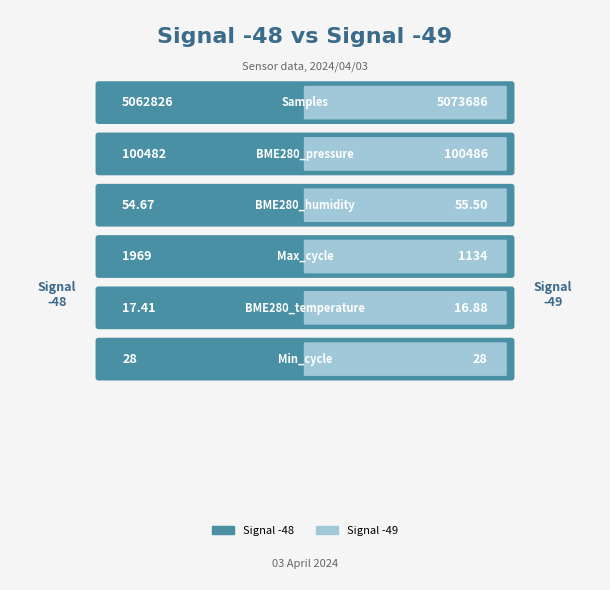

What is the label of the 4th bar from the right?

BME280_humidity